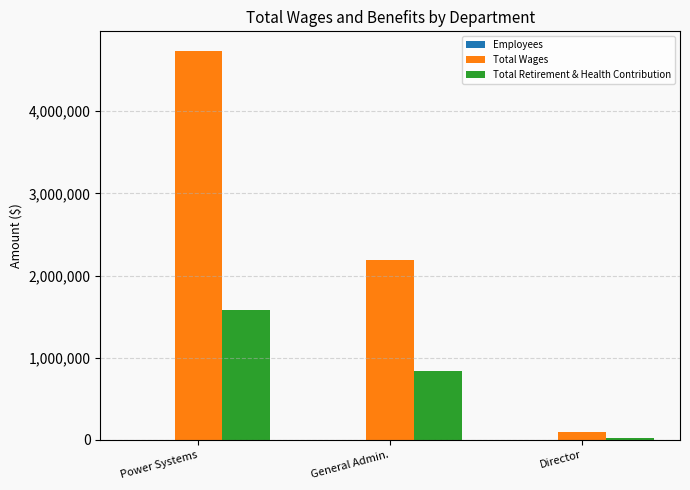

What is the sum of the Total Wages values at General Admin. and Power Systems?

6920810